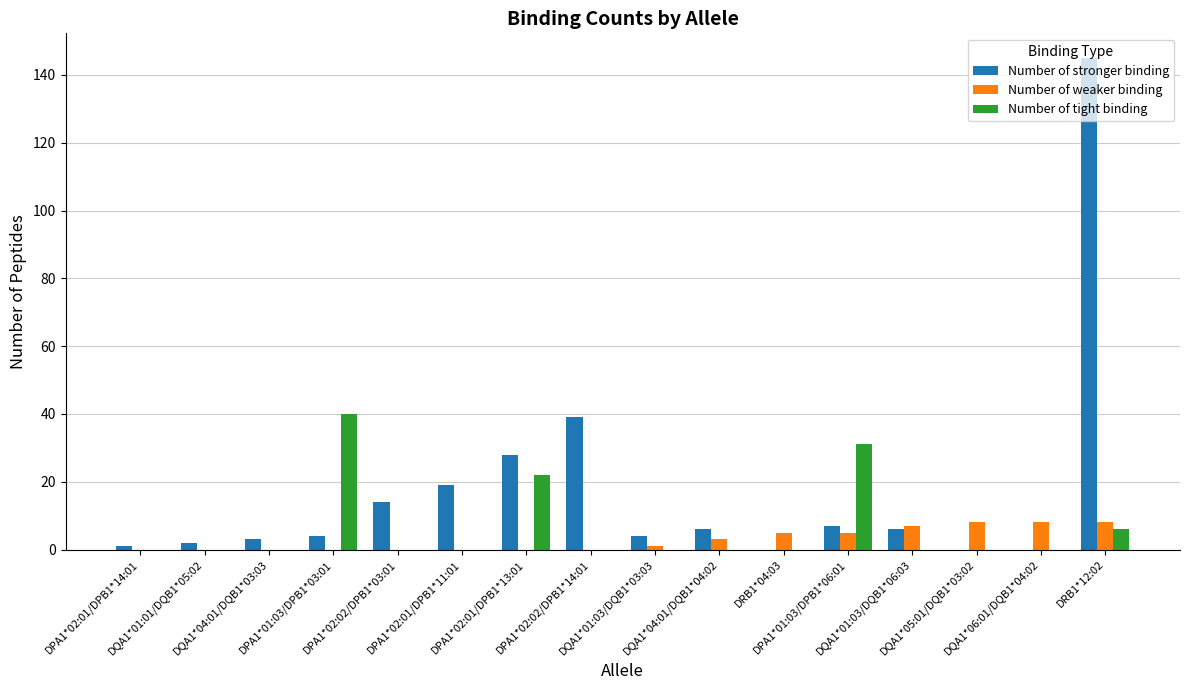

What is the highest value of the Number of stronger binding series?

145